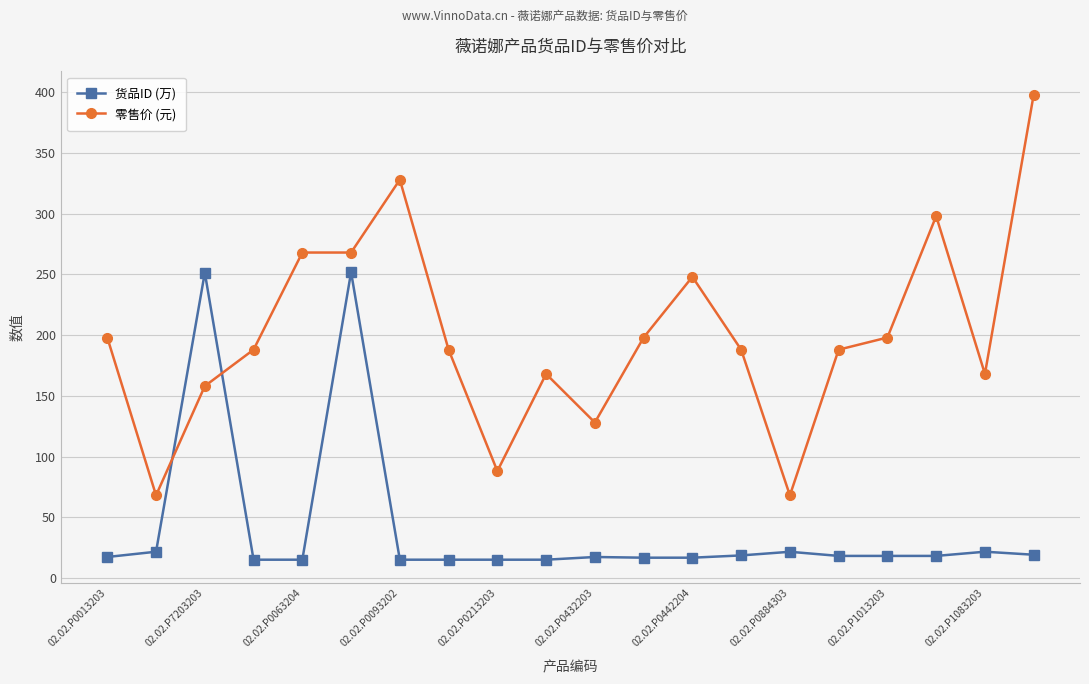

What is the minimum value for 货品ID (万)?

15.0